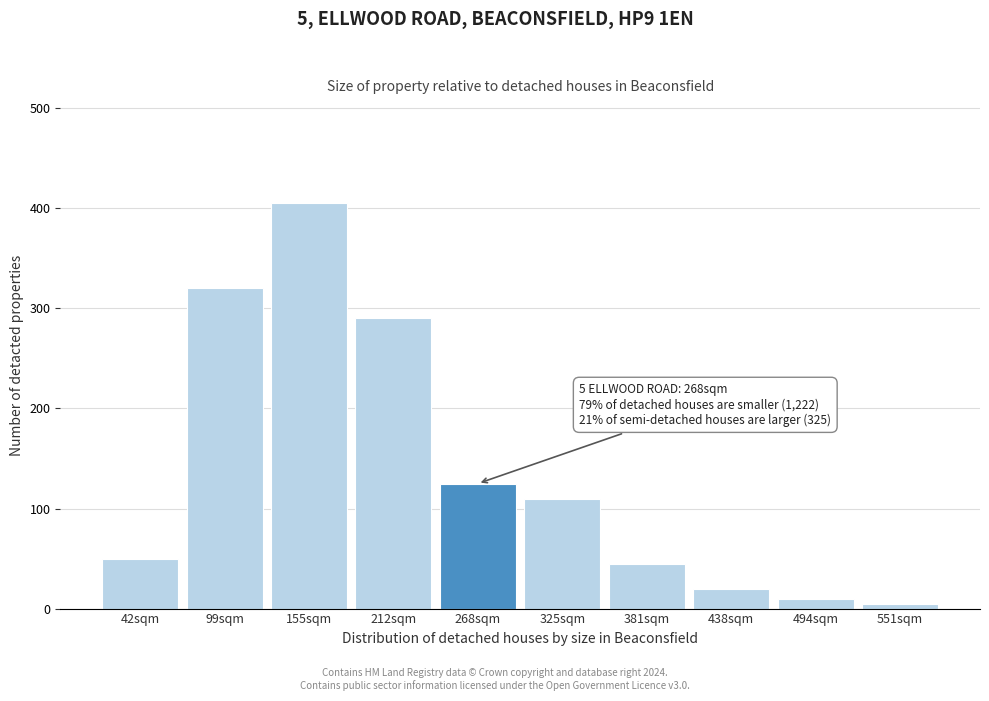

Reading left to right, transcribe all the data shown in this chart.

42sqm=50	99sqm=320	155sqm=405	212sqm=290	268sqm=125	325sqm=110	381sqm=45	438sqm=20	494sqm=10	551sqm=5